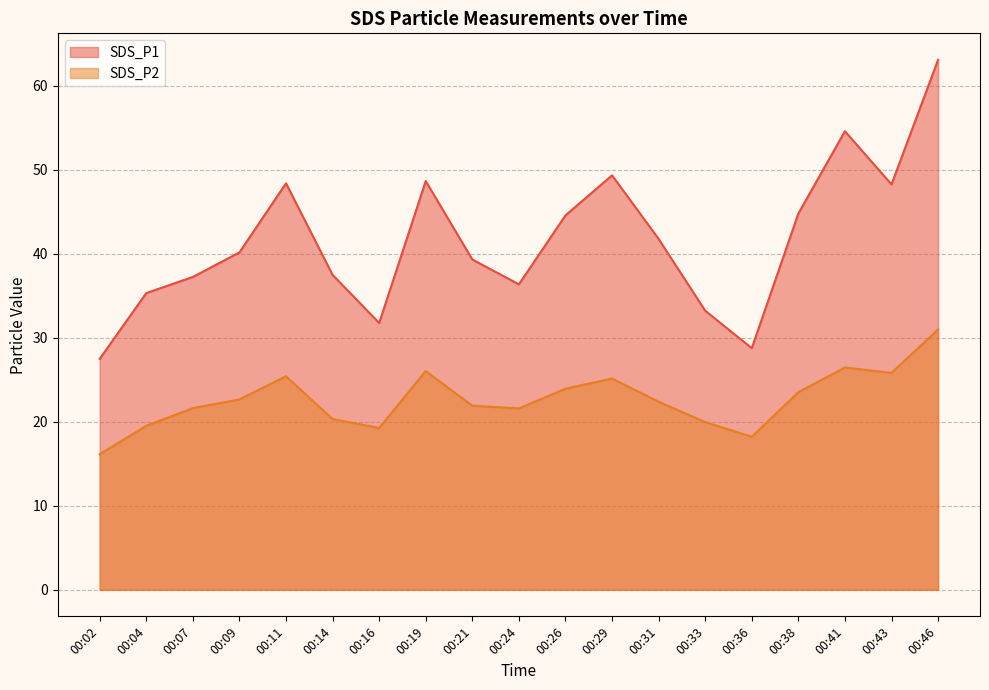

What is the sum of all SDS_P1 values?

790.8